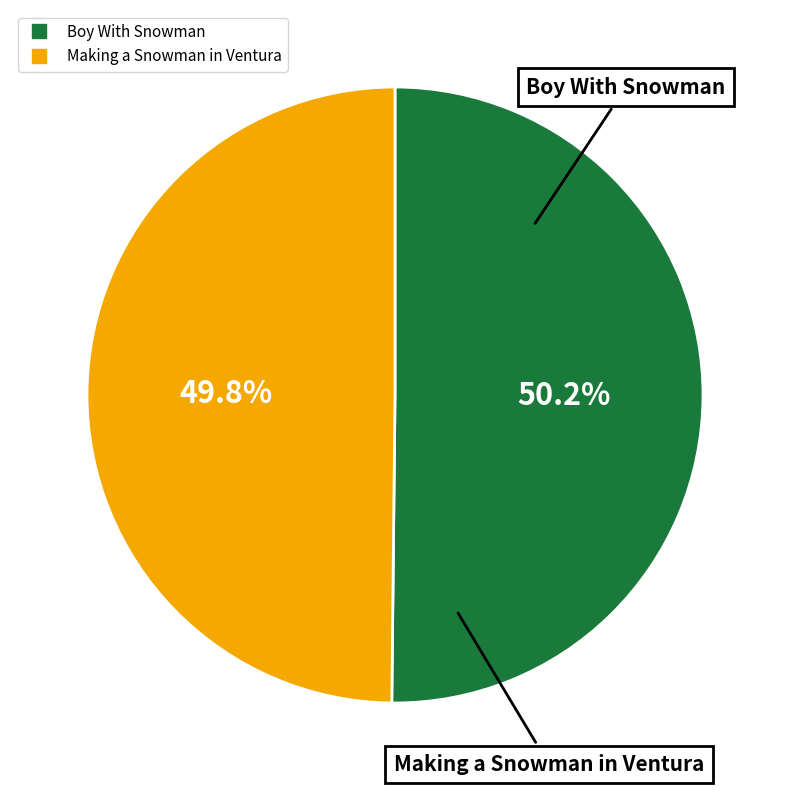

Is there any slice that represents more than half of the pie?

Yes